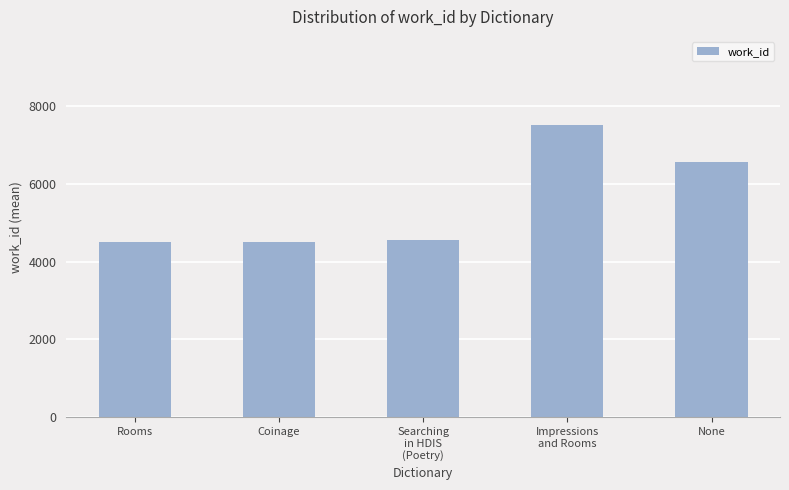

What is the maximum value shown in the chart?

7509